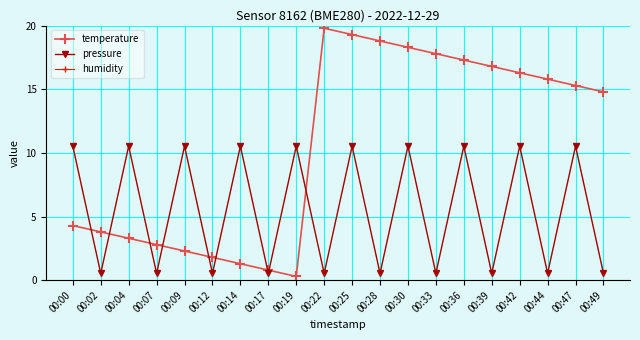

At which category does the chart reach its minimum across all series?

00:19